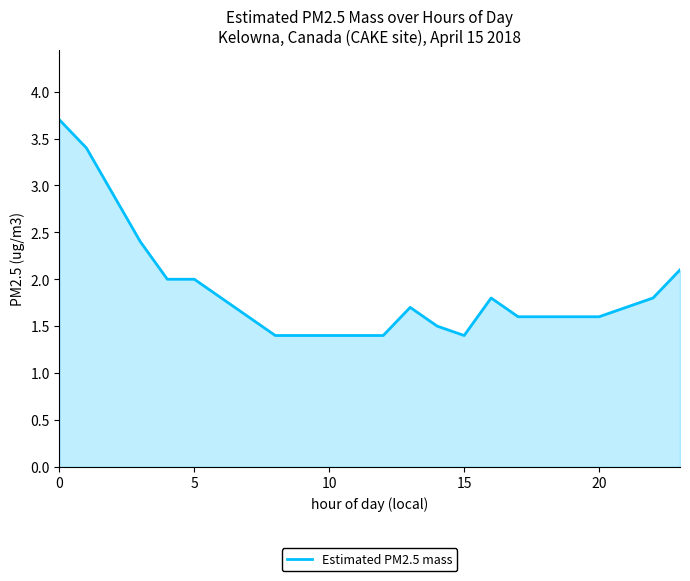

What is the smallest value displayed?

1.4